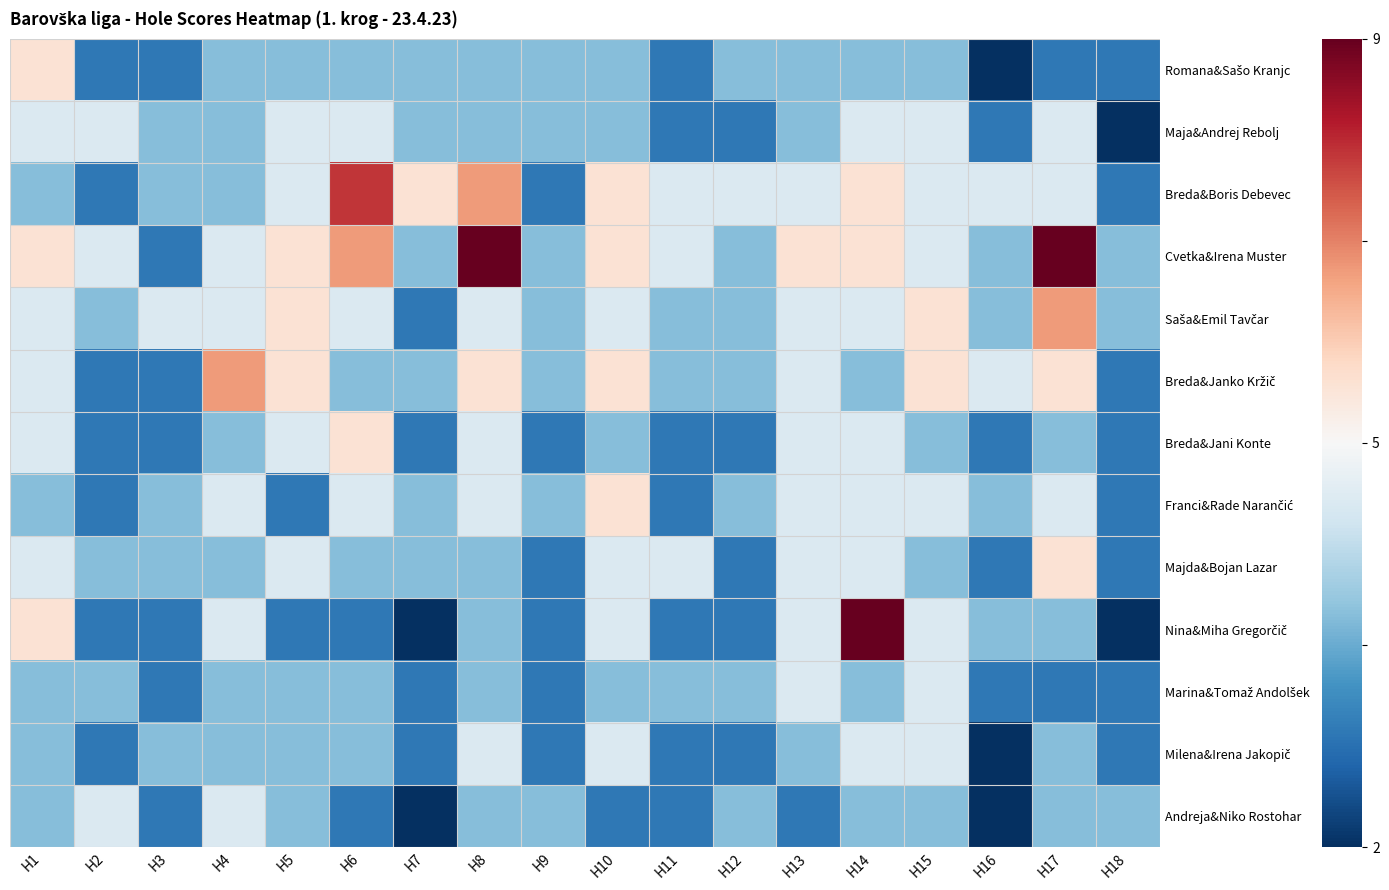

What is the total value across all series at H12?

-6.7